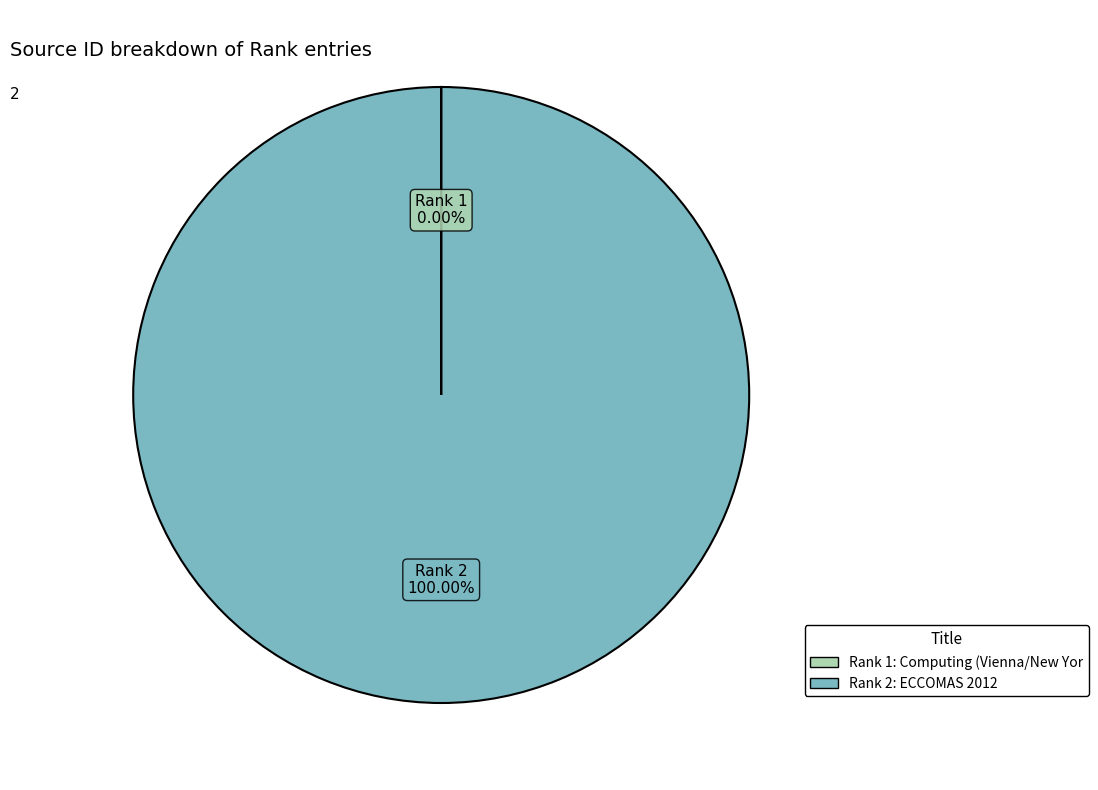

What is the largest slice in the pie chart?

Rank 2